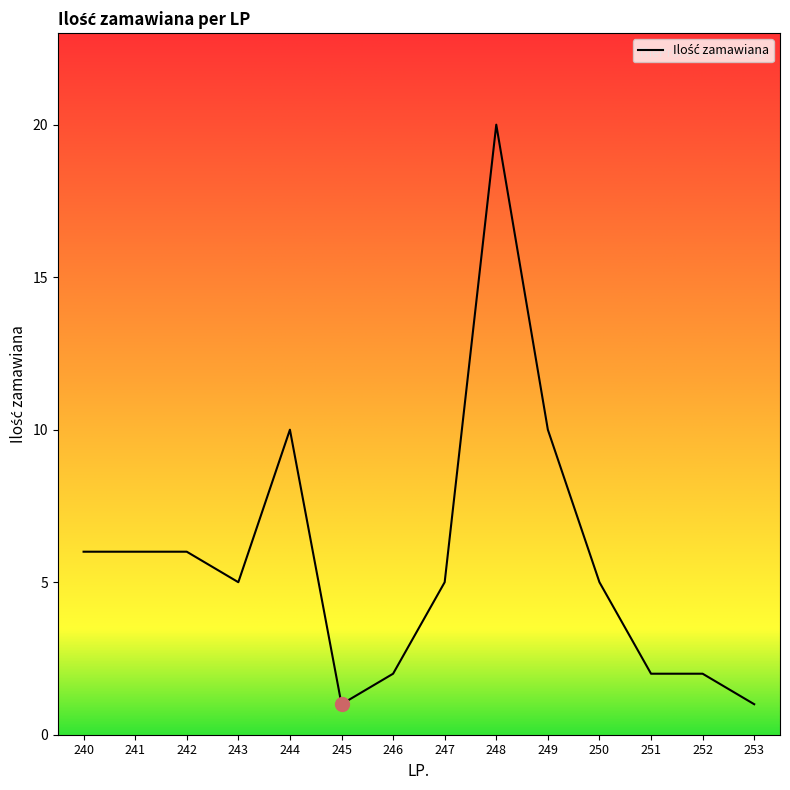

What is the change in value from 250 to 251?

-3